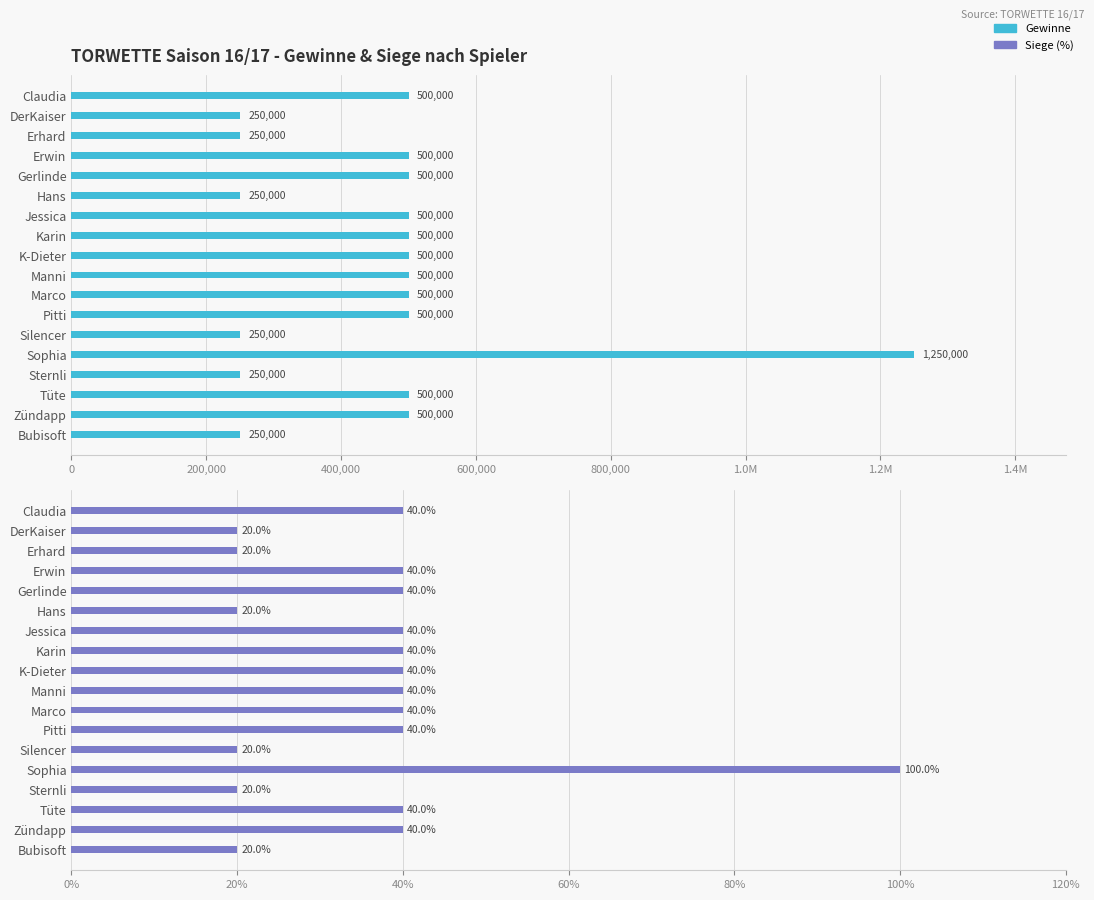

At how many categories does at least one series exceed 298071?

12